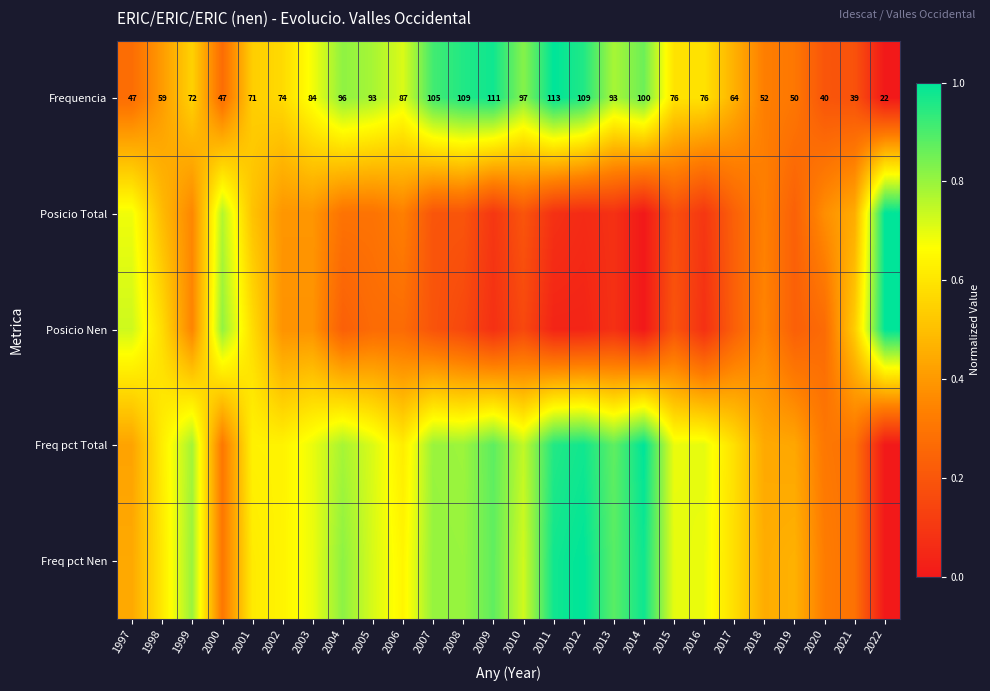

What is the difference between the Freq pct Total values at 2019 and 2001?

0.2